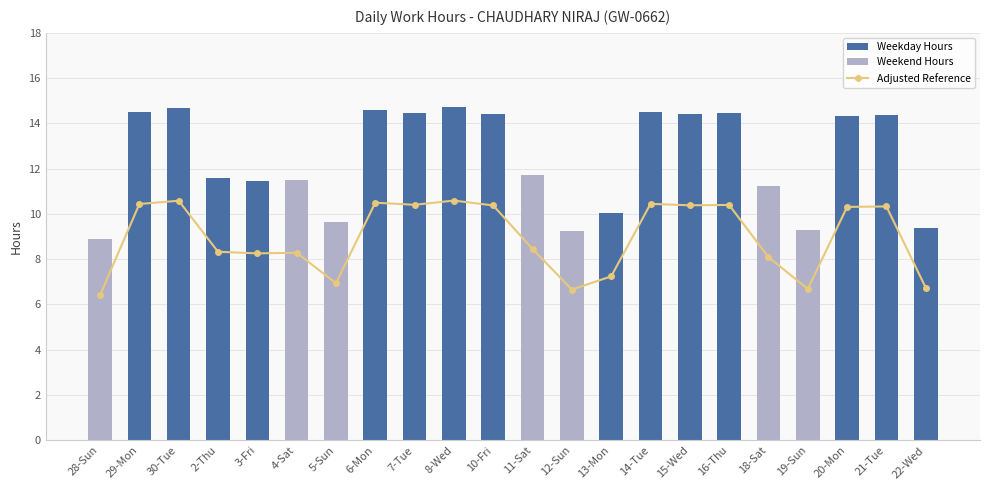

What is the difference between the Work Hours values at 28-Sun and 12-Sun?

0.3